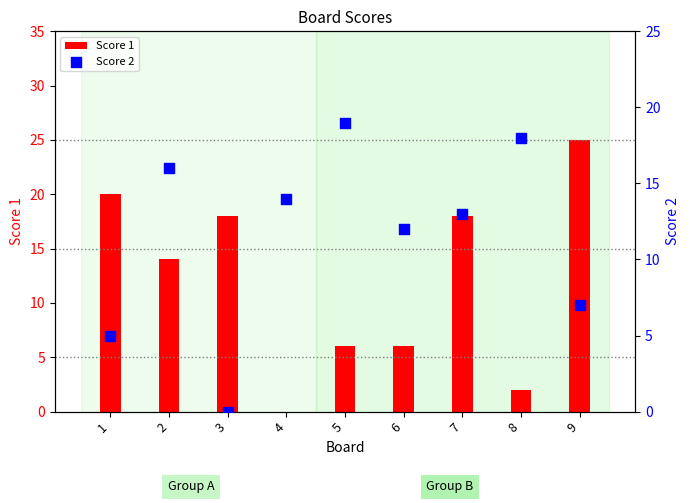

Which series has the largest total across all categories?

Score 1